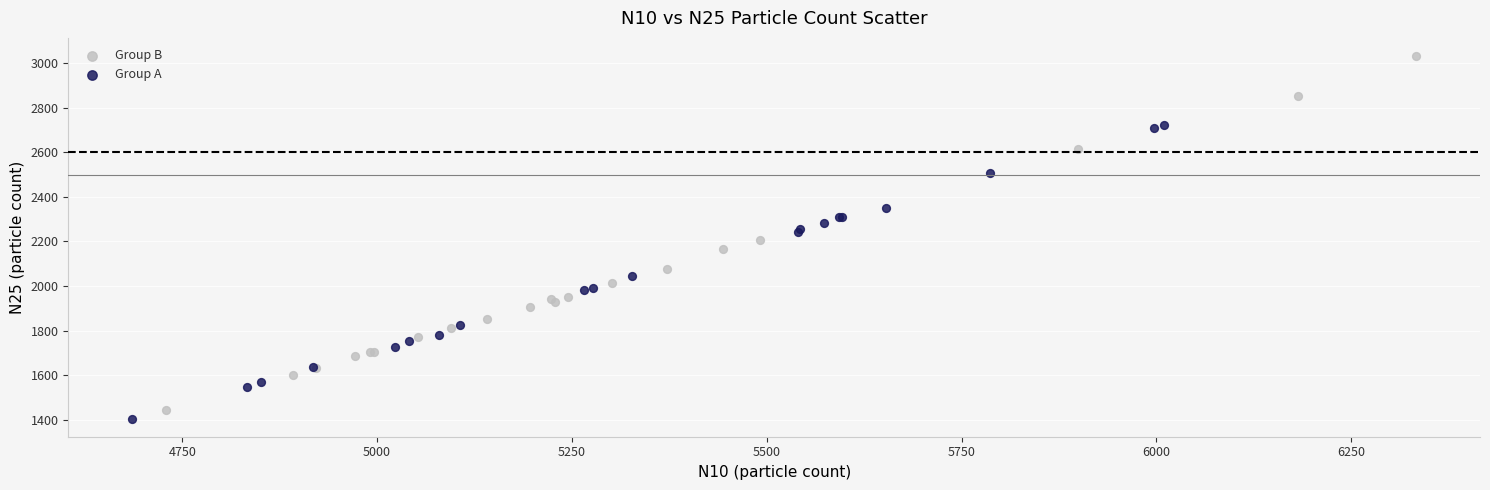

Which series reaches the maximum Y coordinate?

Group B